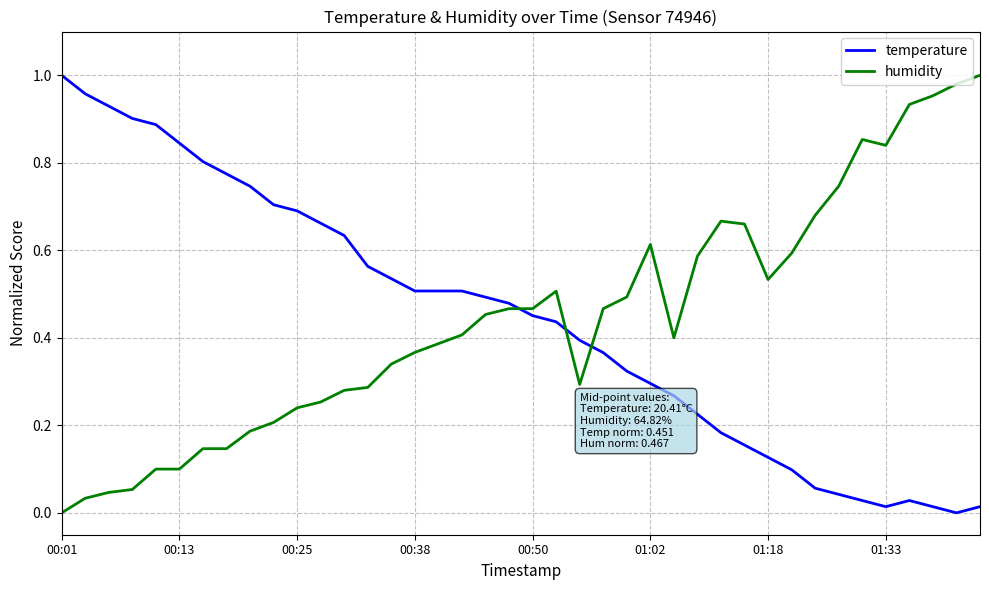

How many times do humidity and temperature cross each other?

3